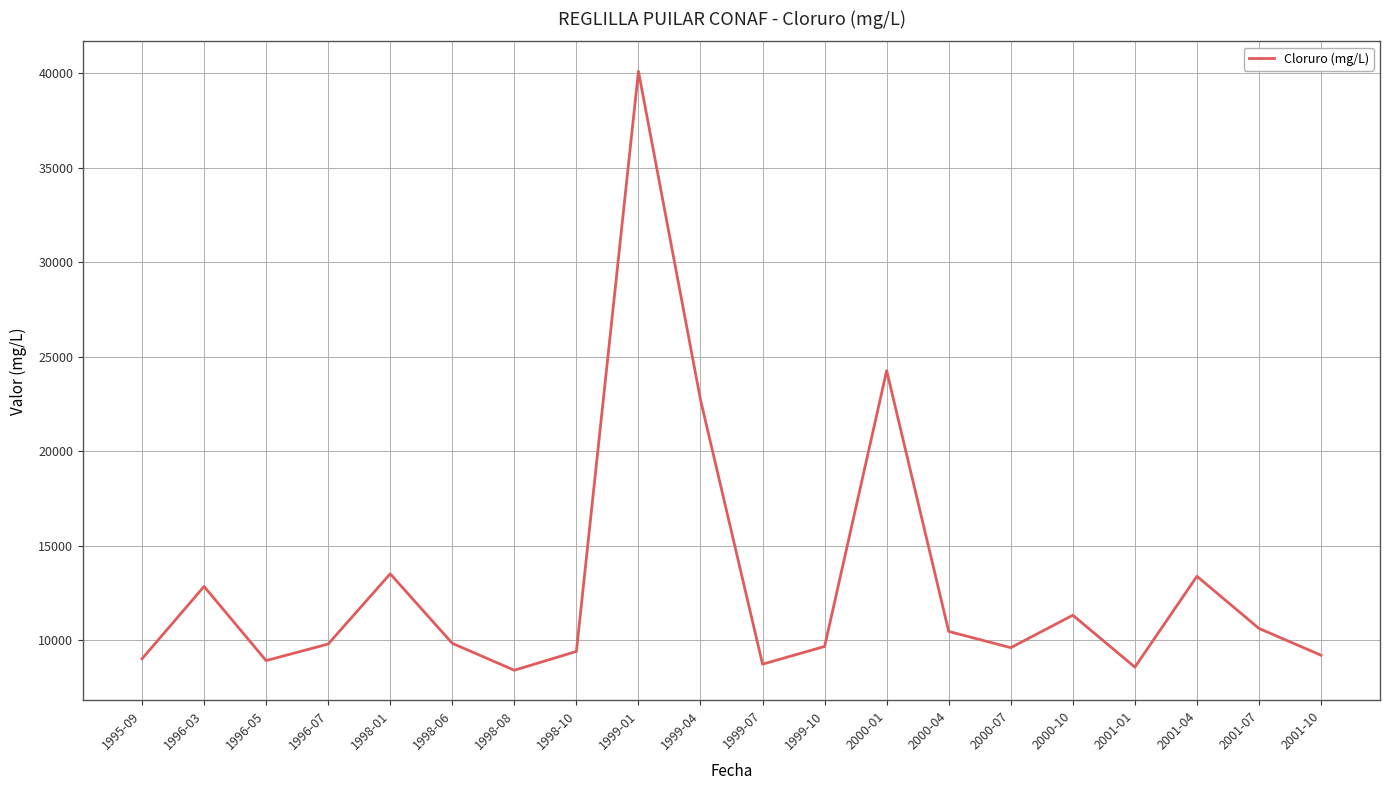

What is the greatest value displayed?

40115